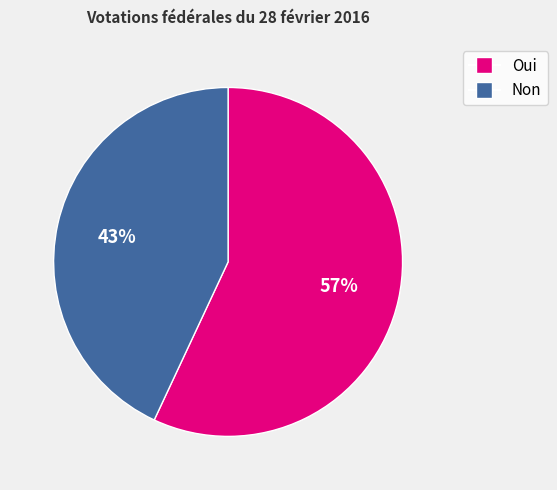

To the nearest percent, what is the difference between the largest and smallest slice percentages?

14%